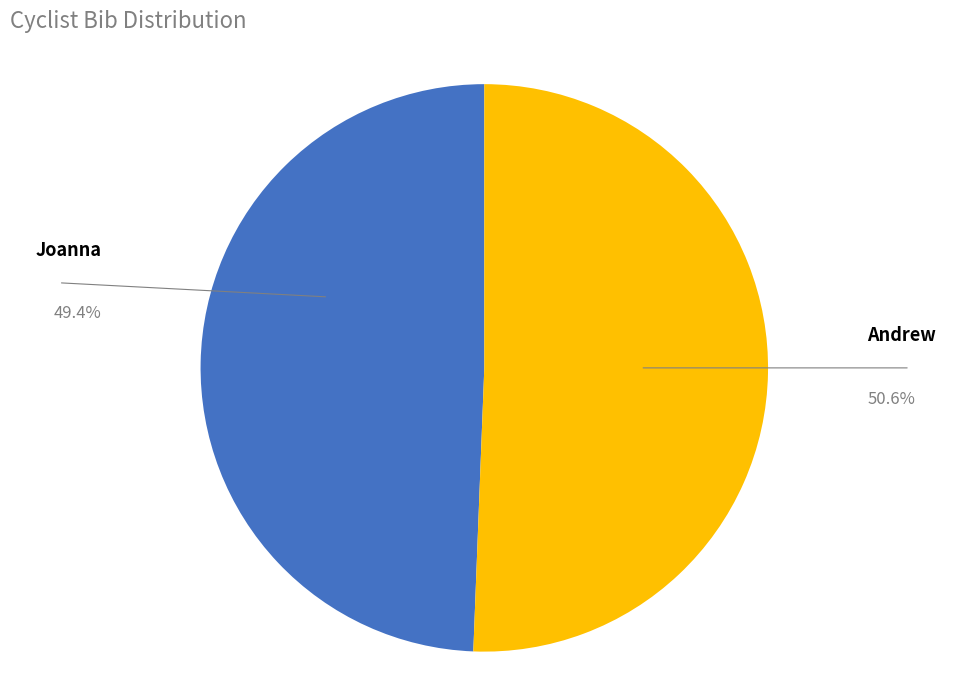

Count the number of slices in the pie.

2